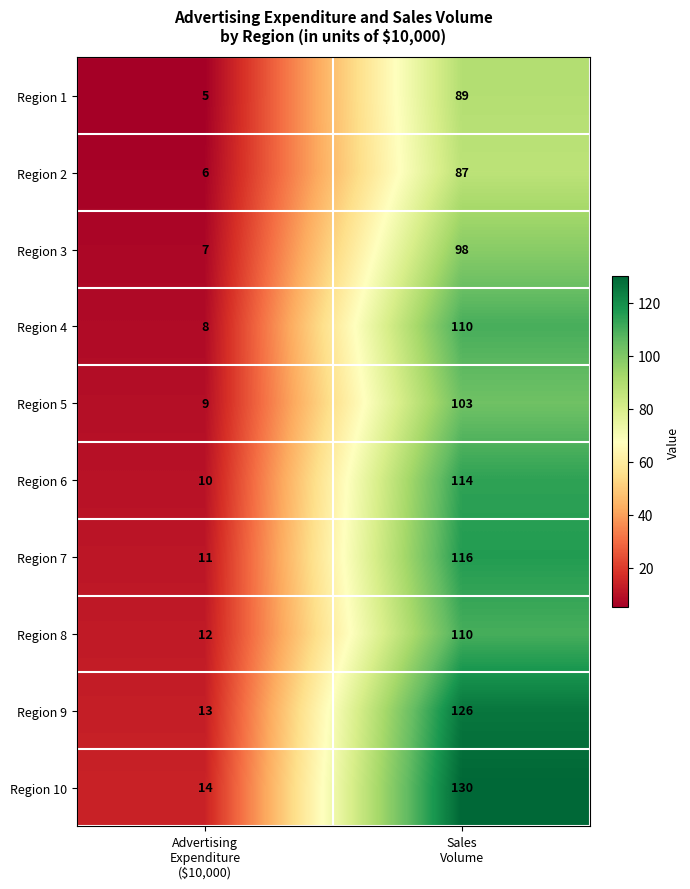

Which series has the largest total across all categories?

Region 10